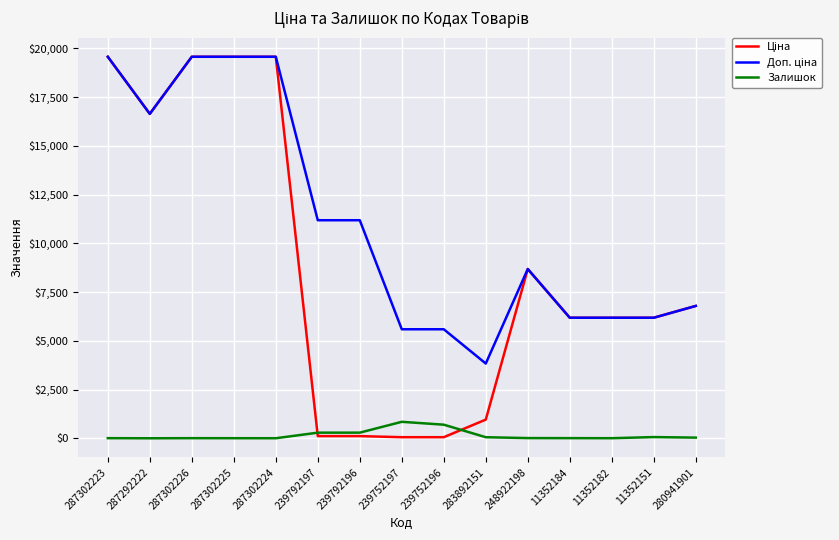

True or false: Залишок has a value of 35.0 at 280941901.

True